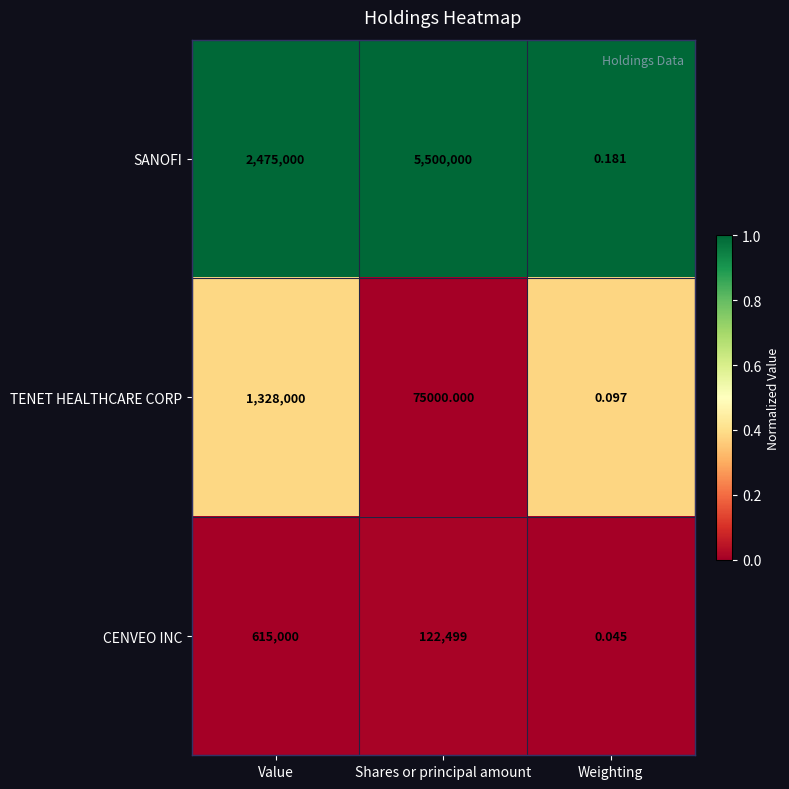

List the series in order of their peak value, lowest first.

CENVEO INC, TENET HEALTHCARE CORP, SANOFI